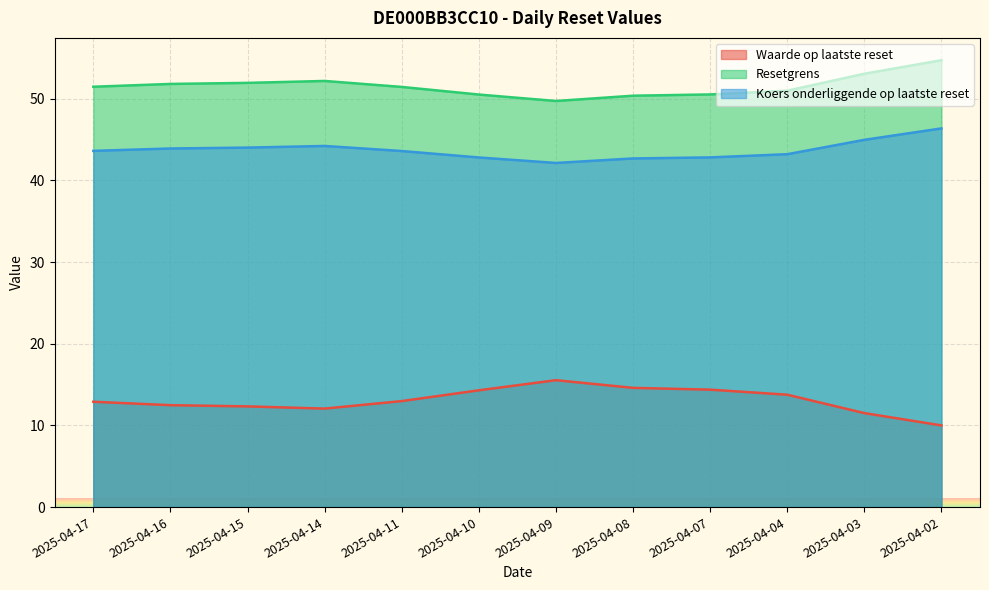

Which category has the highest value in the Waarde op laatste reset series?

2025-04-09